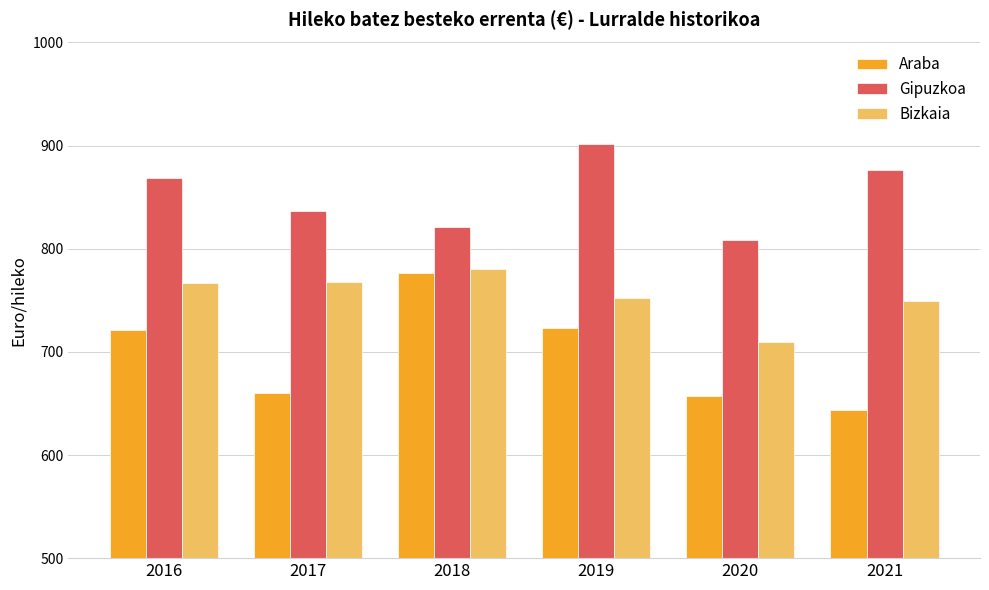

The Gipuzkoa series shows 309.1 at 2016. True or false?

False